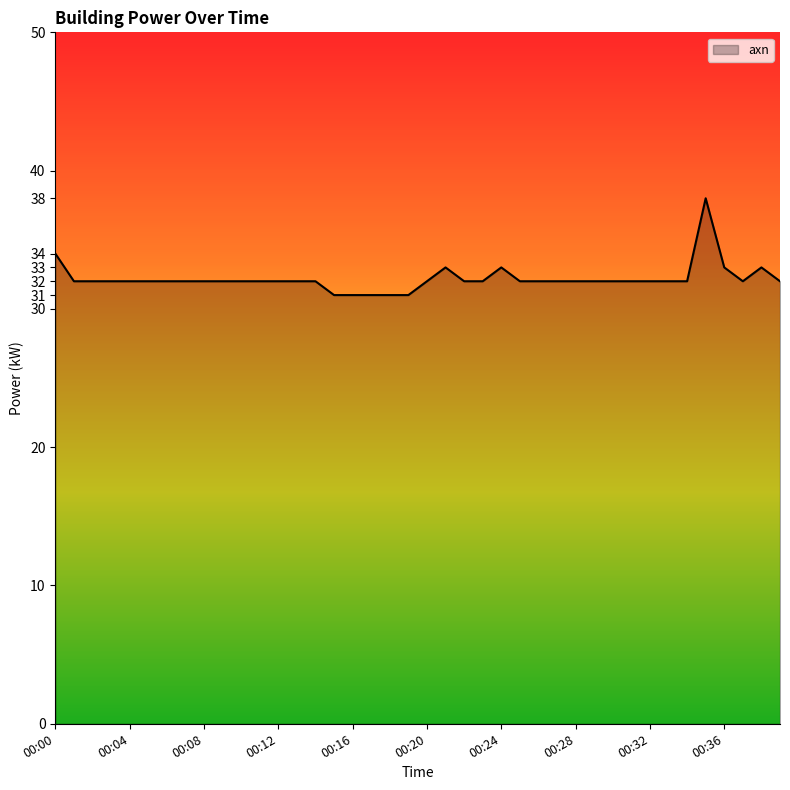

What is the smallest value displayed?

31